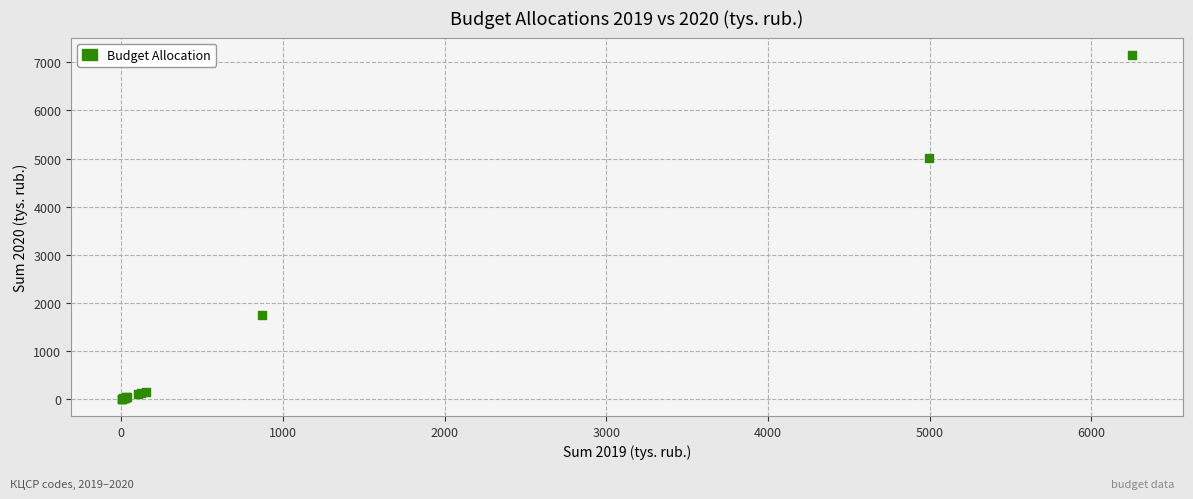

What Y value in the scatter plot is closest to 3580?

5018.7